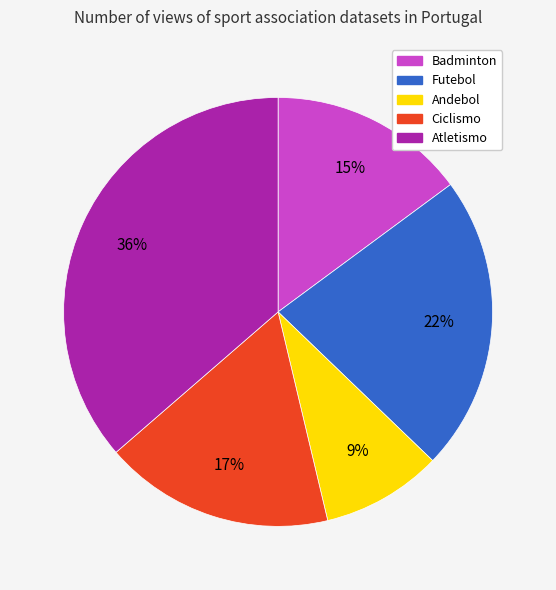

Does any single category account for the majority?

No